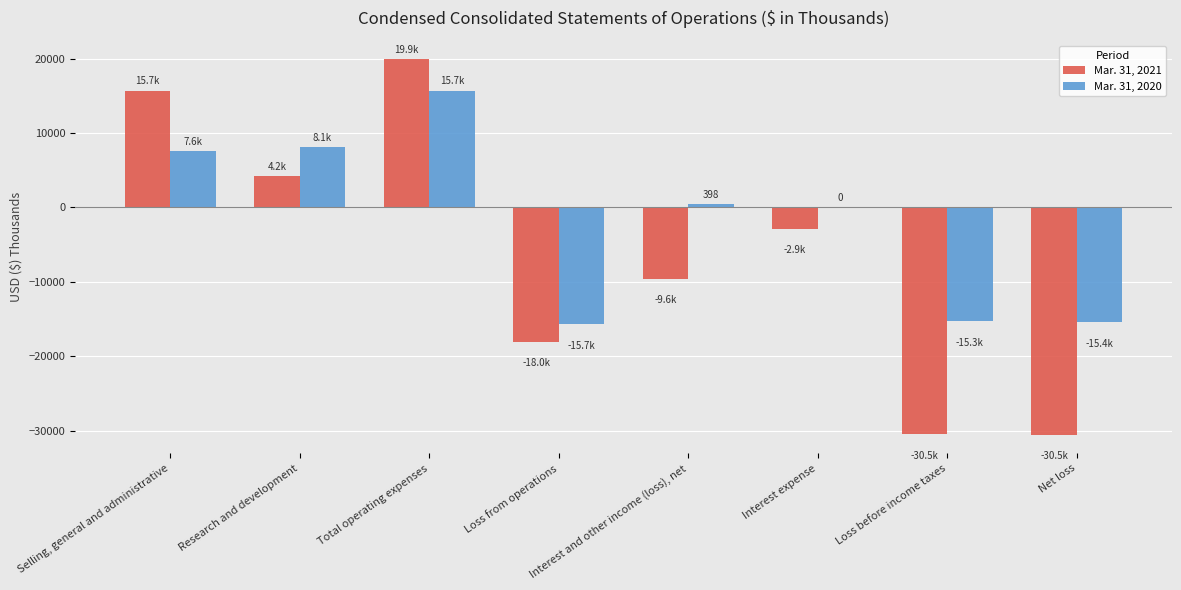

How many data points in Mar. 31, 2021 are above -2873?

3